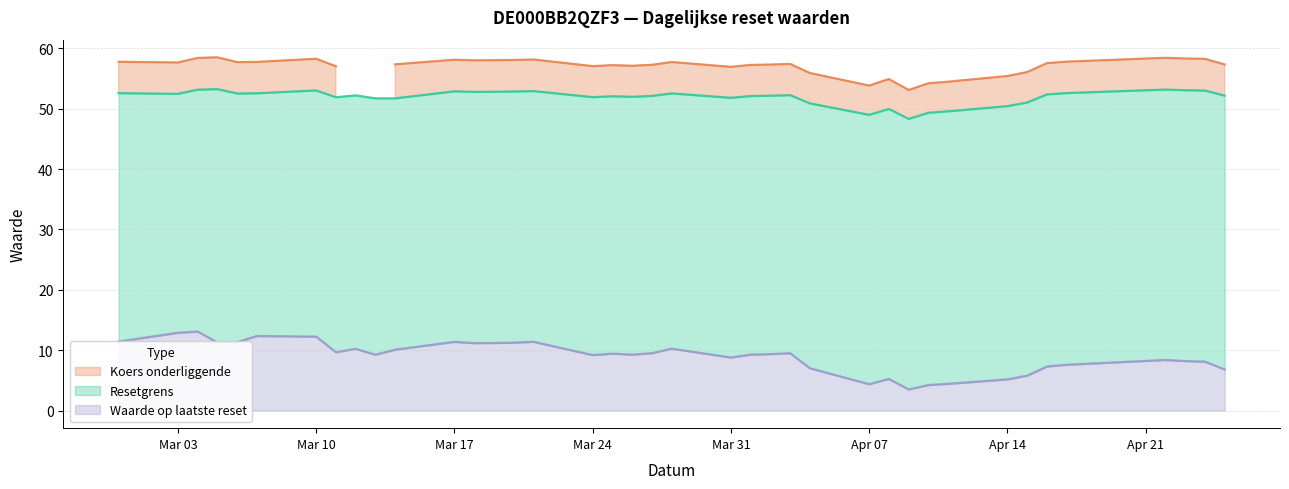

How many values in the Koers onderliggende series are below 57?

11